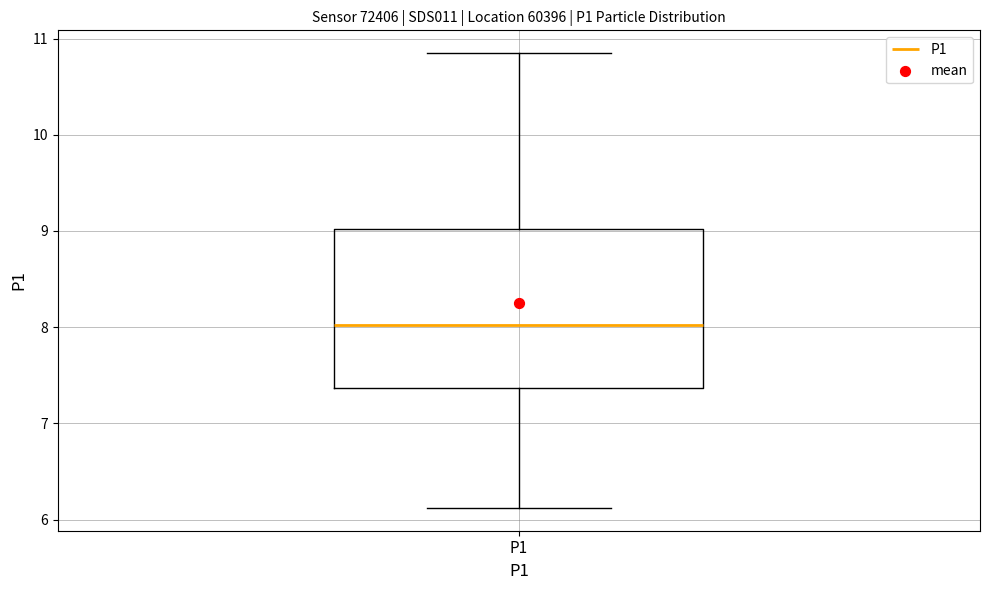

Where does the lower whisker of the box for P1 end on the y-axis? The values are not printed on the chart, so give them approximately, as read against the axis.

6.1